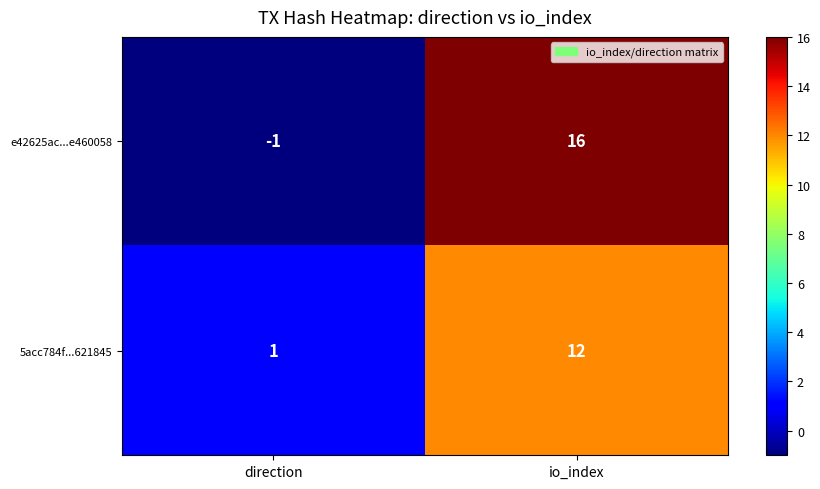

True or false: 5acc784f...621845 has a value of 12 at io_index.

True